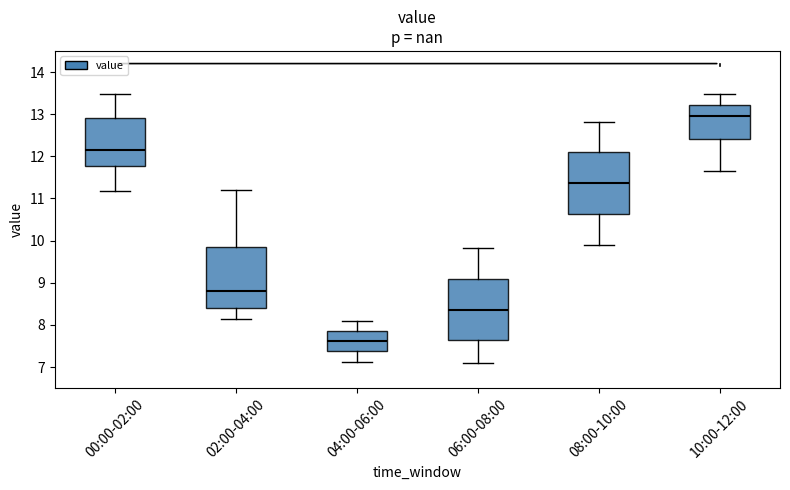

Reading left to right, transcribe this box plot: for each box, give where its median line is, the range the box spans, and where its two whiskers end, as read against the y-axis. The values are not printed on the chart, so give them approximately, as read against the axis.

00:00-02:00: median 12.2, box 11.8 to 12.9, whiskers 11.2 to 13.5
02:00-04:00: median 8.8, box 8.4 to 9.9, whiskers 8.2 to 11.2
04:00-06:00: median 7.6, box 7.4 to 7.9, whiskers 7.1 to 8.1
06:00-08:00: median 8.4, box 7.6 to 9.1, whiskers 7.1 to 9.8
08:00-10:00: median 11.4, box 10.6 to 12.1, whiskers 9.9 to 12.8
10:00-12:00: median 13.0, box 12.4 to 13.2, whiskers 11.7 to 13.5